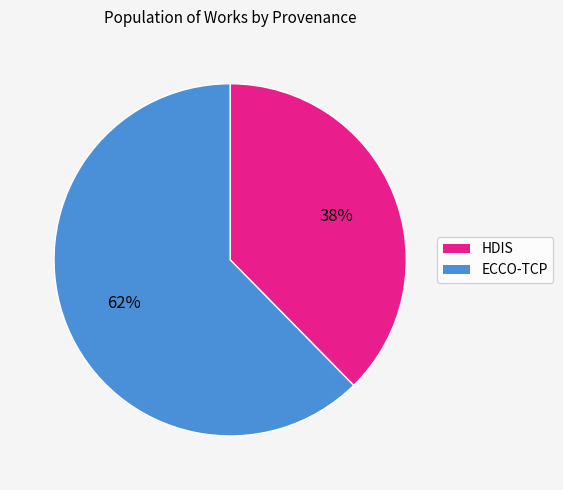

Is the sum of ECCO-TCP and HDIS greater than half?

Yes